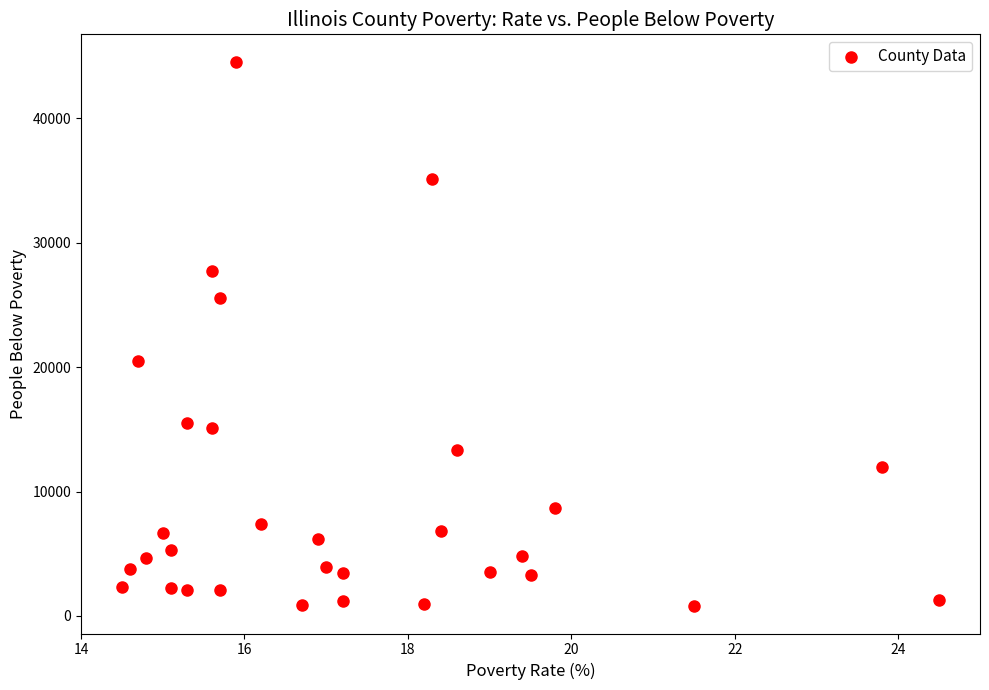

What is the range of Y values (max minus min)?

43788